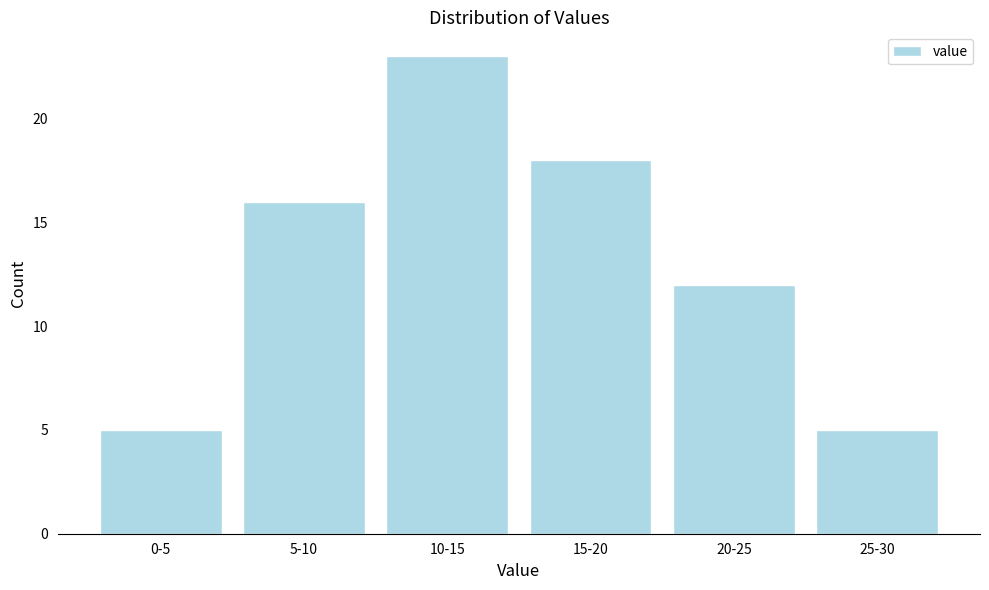

Reading left to right, list all the values displayed in this chart.

5	16	23	18	12	5